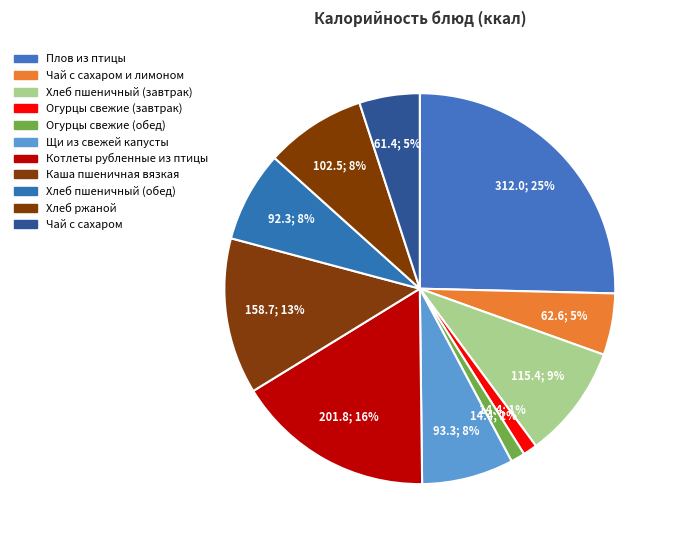

How many segments does this pie chart have?

11